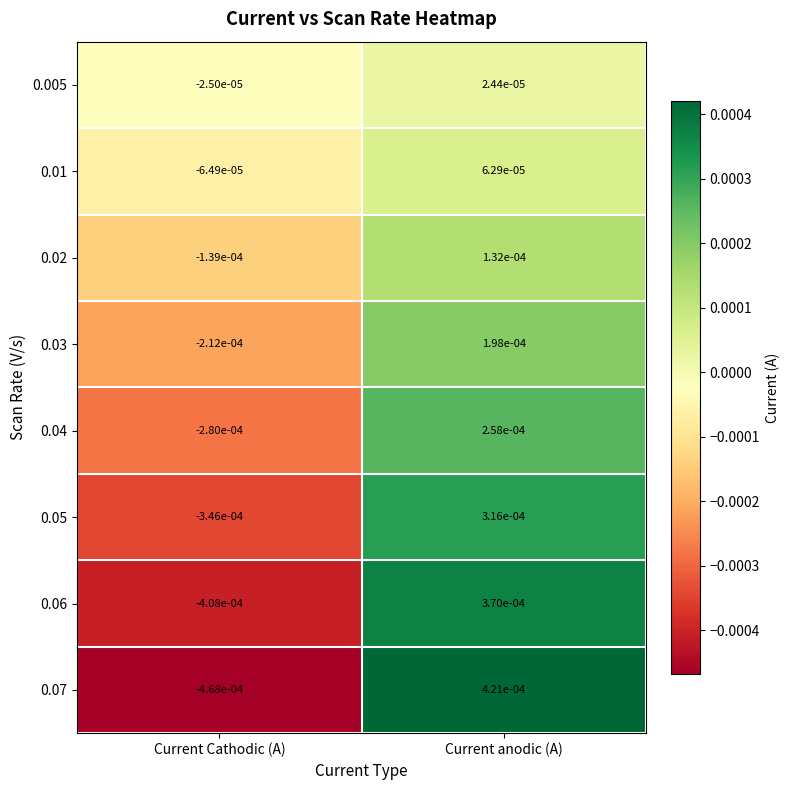

At which category is the sum across all series the highest?

Current anodic (A)